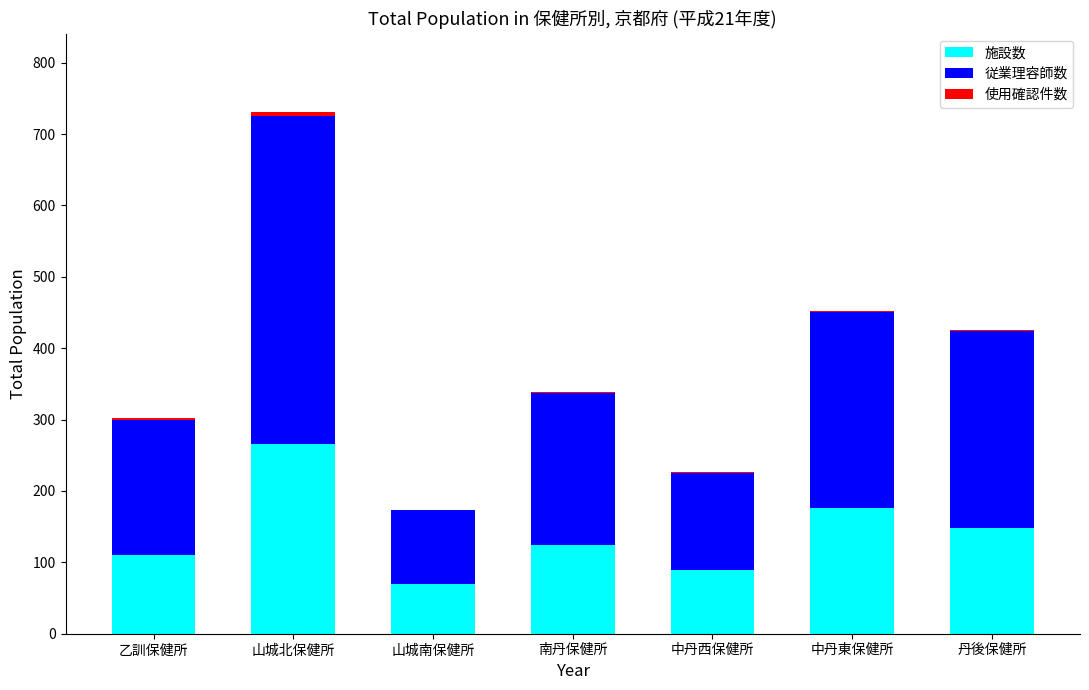

At which category is the sum across all series the highest?

山城北保健所